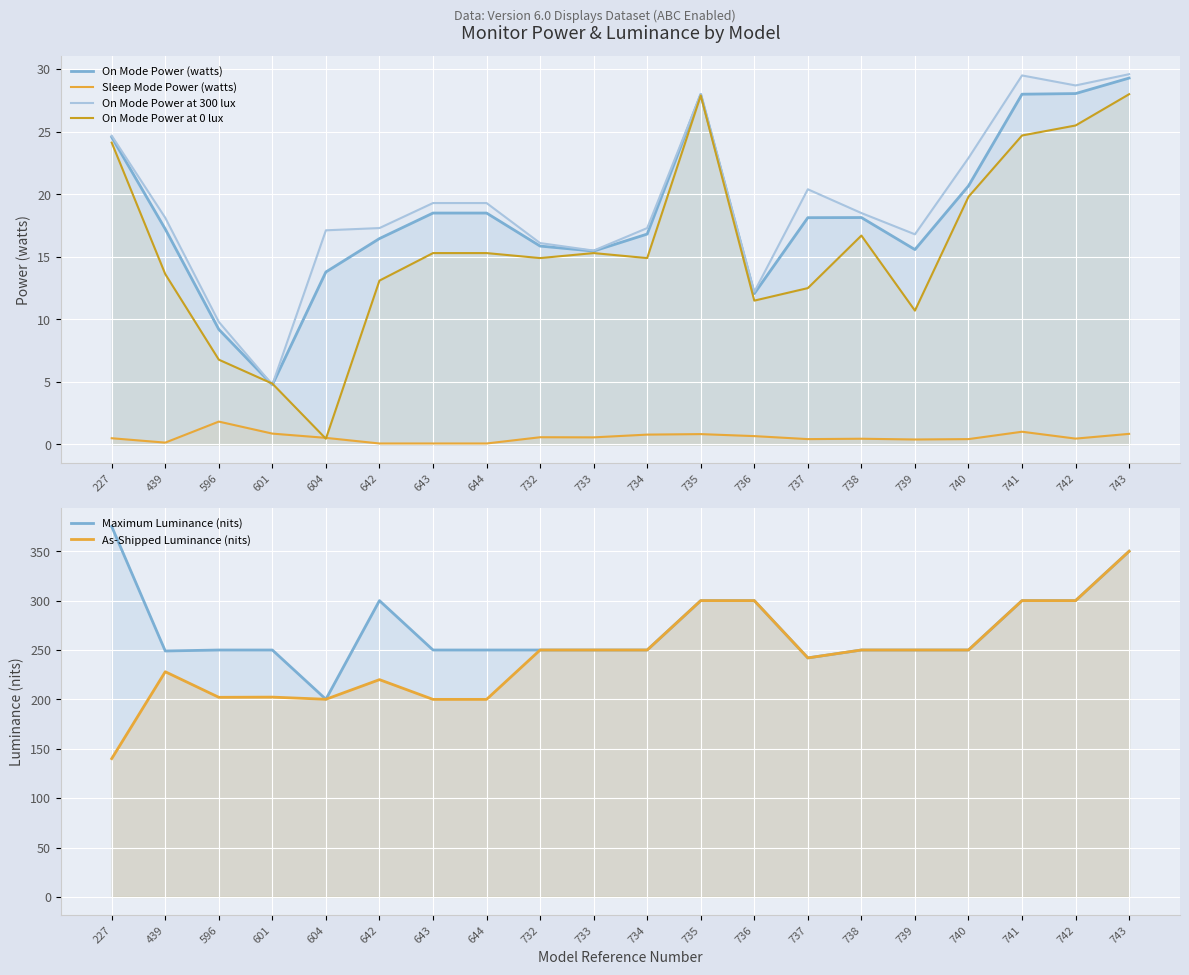

What is the difference between the second highest and minimum values in the On Mode Power at 0 lux series?

27.4